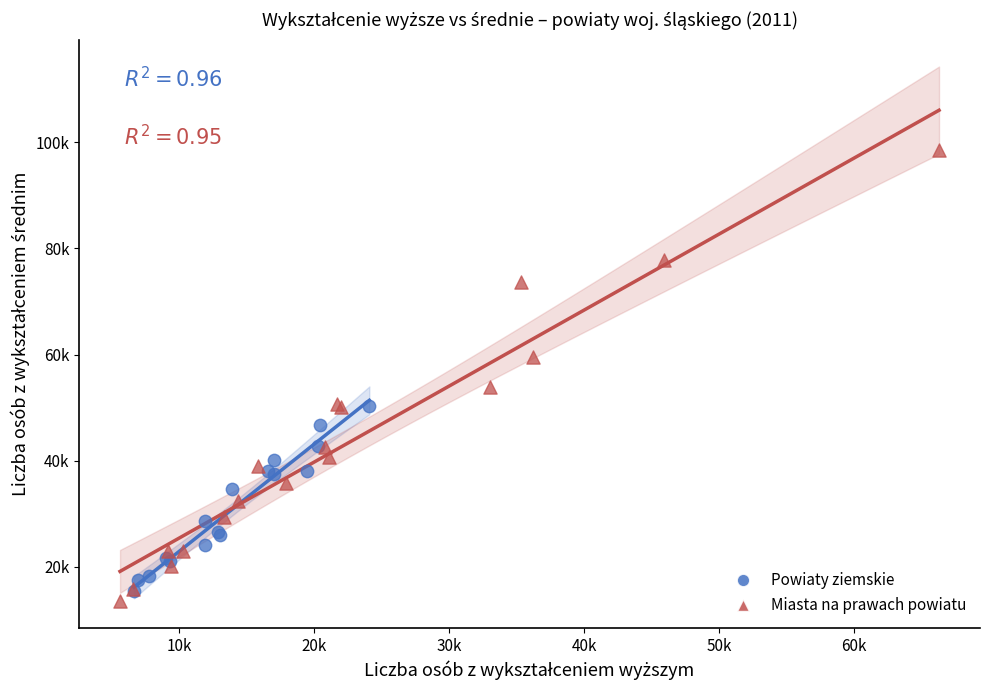

What are all the series names shown in the legend?

Powiaty ziemskie, Miasta na prawach powiatu